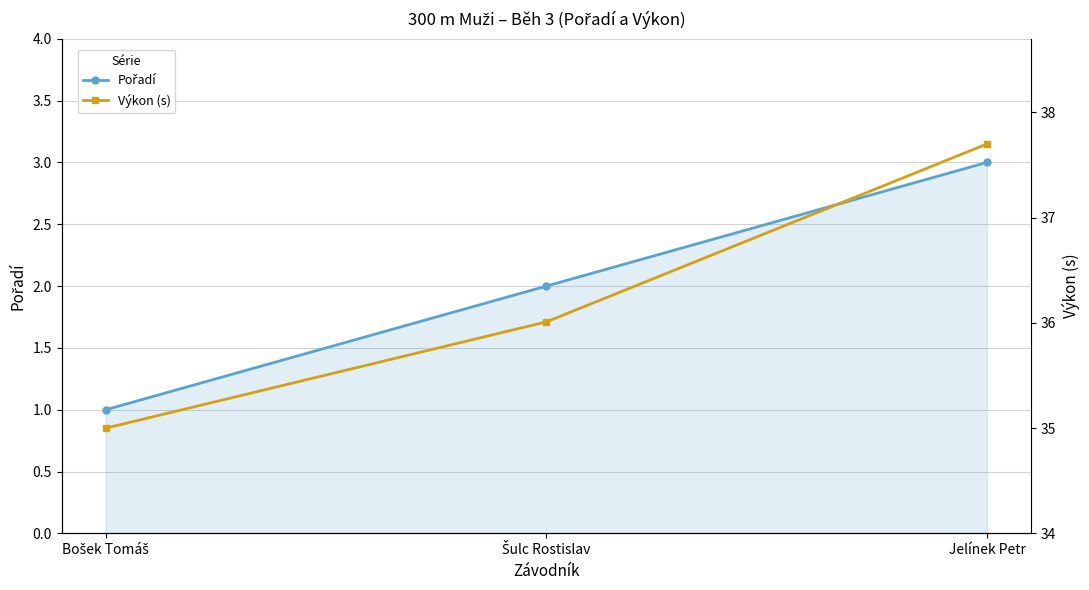

What is the label of the 3rd point from the left?

Jelínek Petr